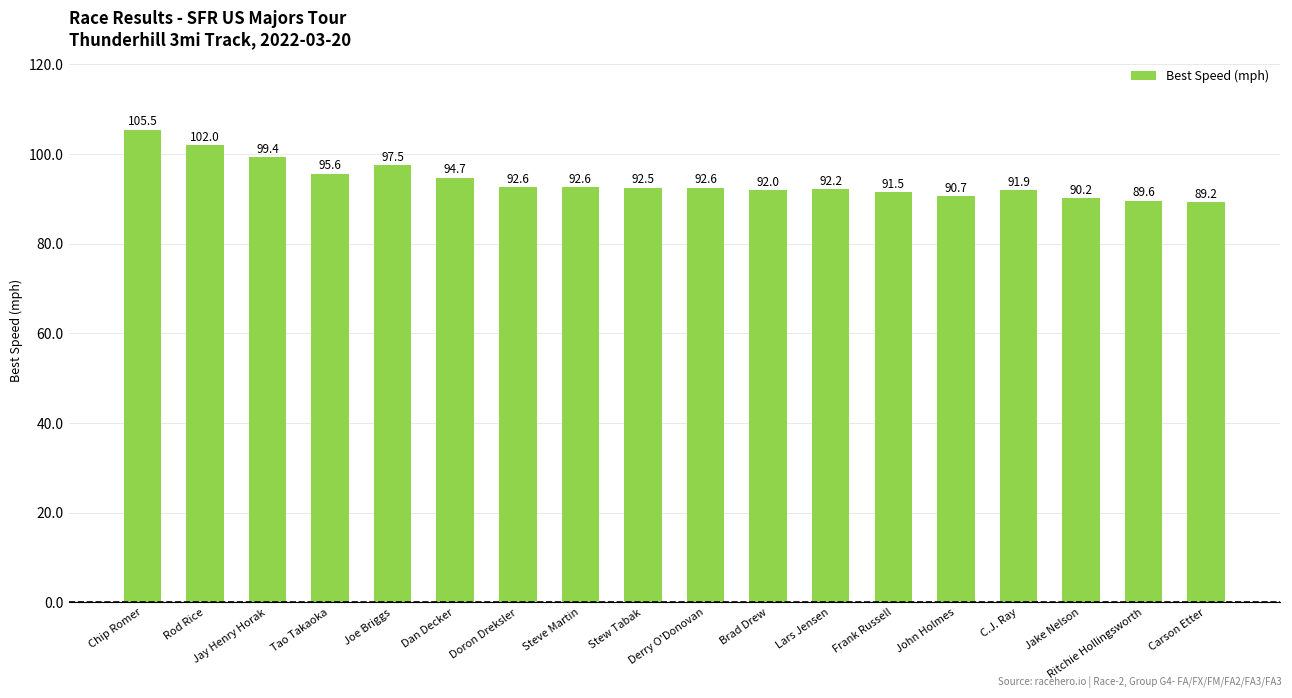

What position from the right is Dan Decker?

13